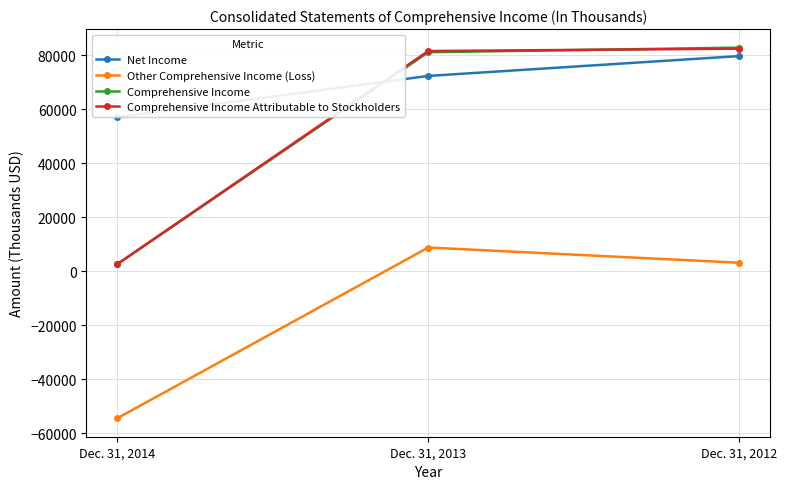

Which series has the largest total across all categories?

Net Income